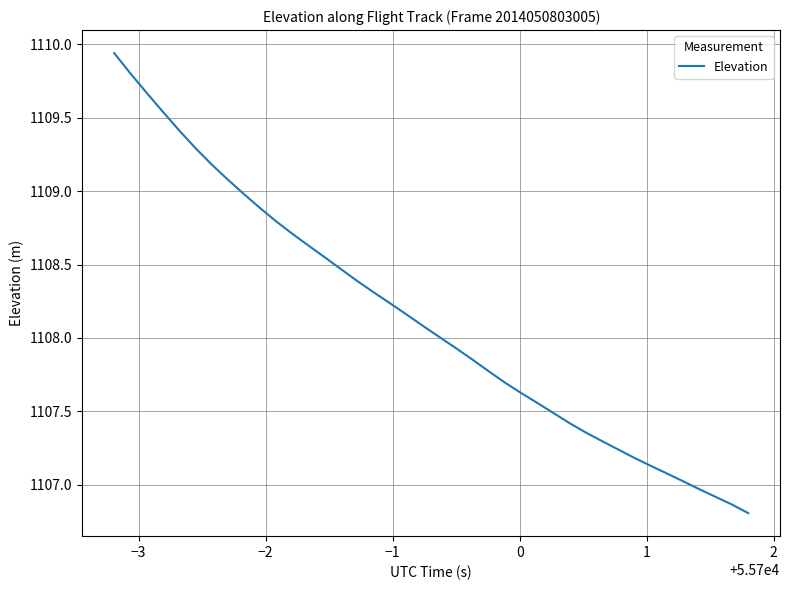

What is the minimum value shown in the chart?

1106.8